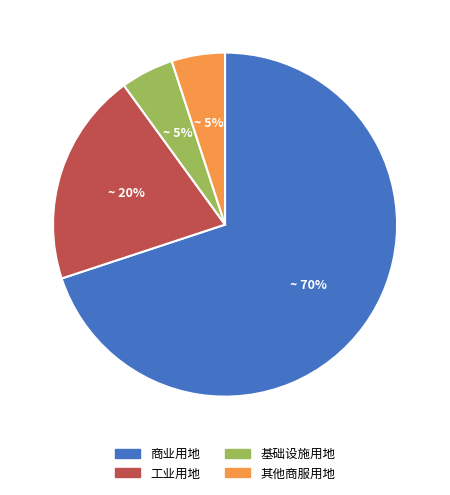

Does any single category account for the majority?

Yes